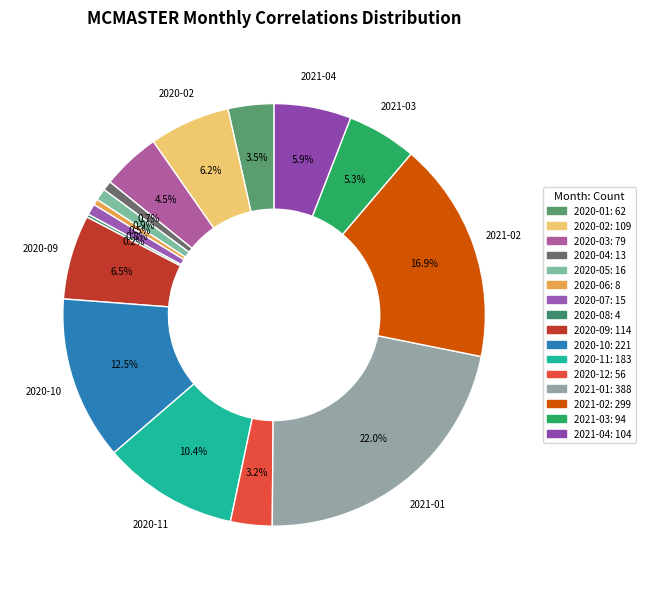

To the nearest percent, what is the average slice percentage?

6%